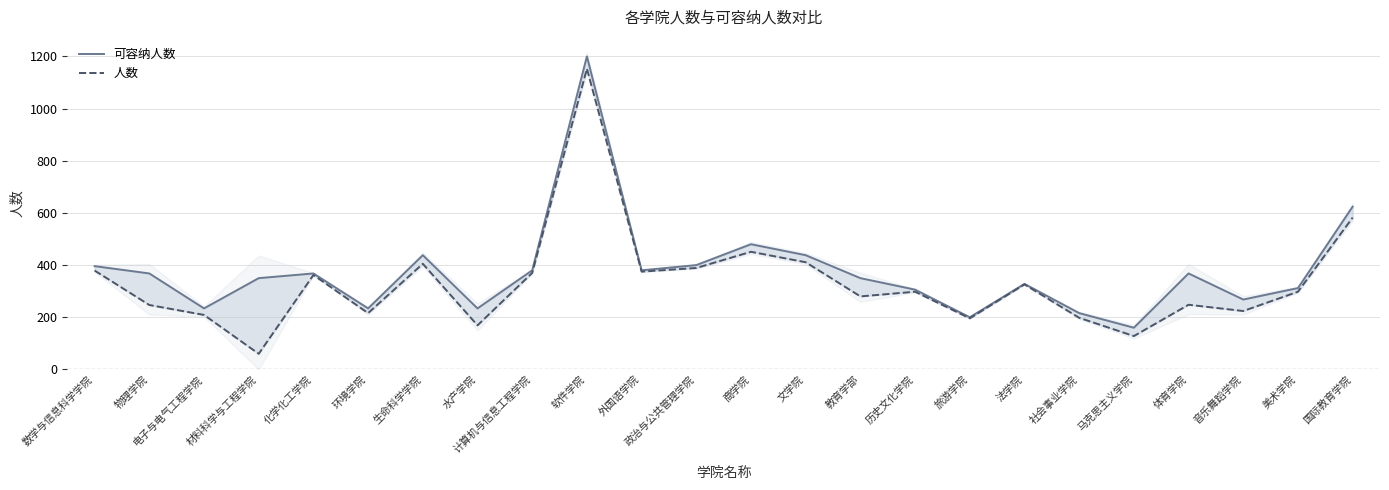

How many interior local valleys does the 可容纳人数 series have?

7